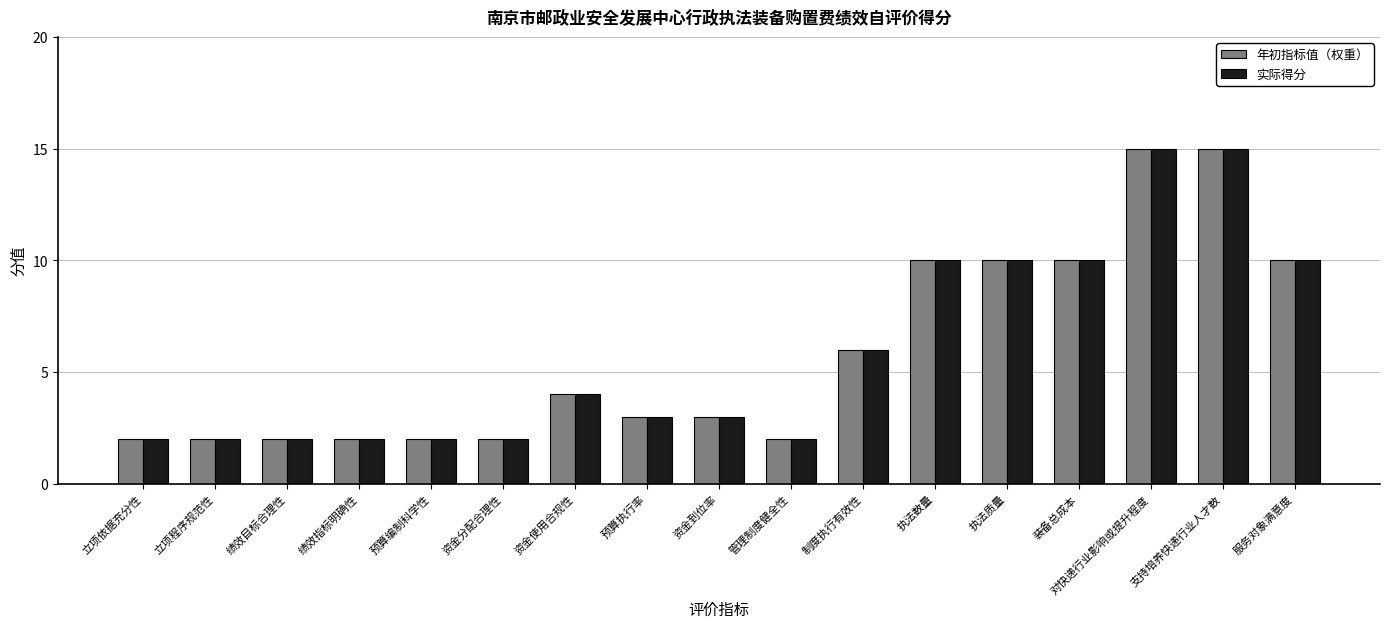

What is the greatest value displayed?

15